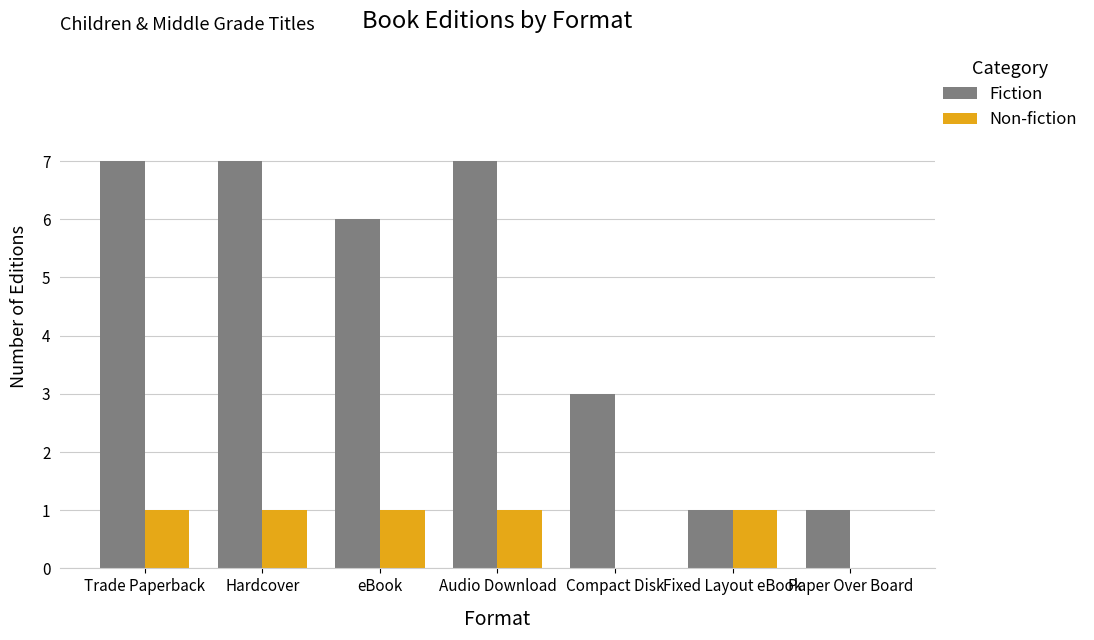

Are the bars horizontal?

No